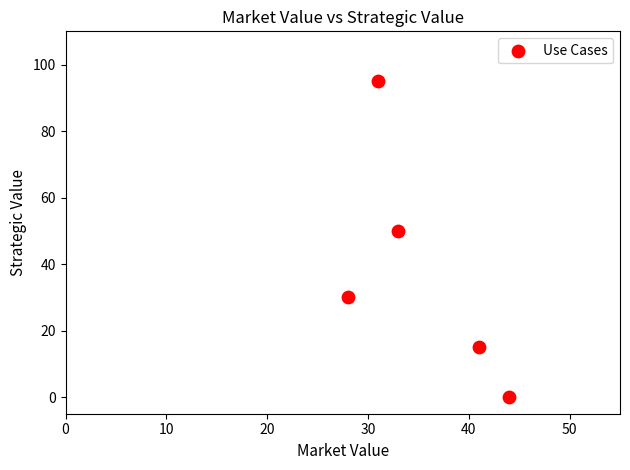

What is the range of Y values (max minus min)?

95